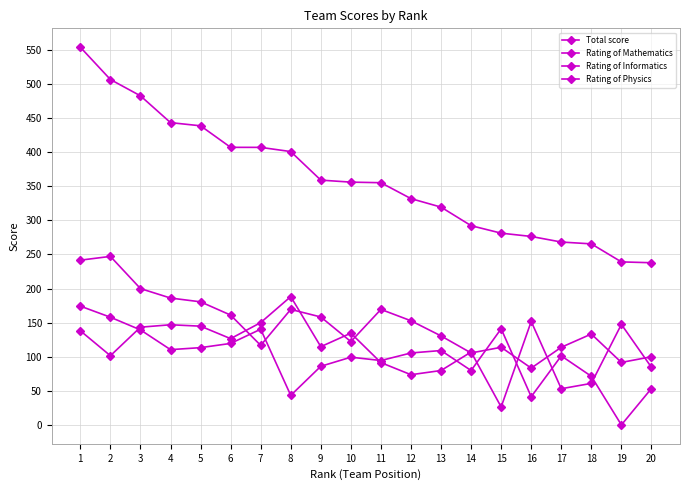

Which category has the highest value across all series?

1